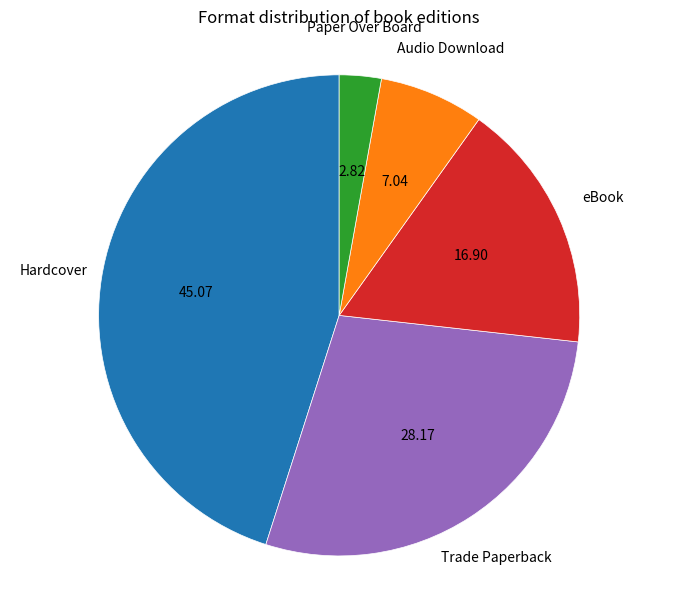

Is there a majority slice in this chart?

No